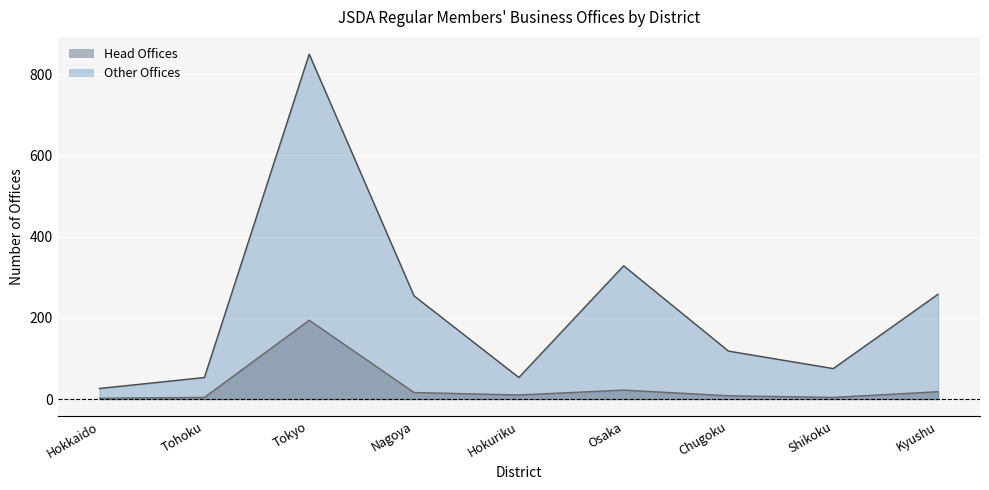

Rank the categories by Head Offices value from lowest to highest.

Hokkaido, Tohoku, Shikoku, Chugoku, Hokuriku, Nagoya, Kyushu, Osaka, Tokyo